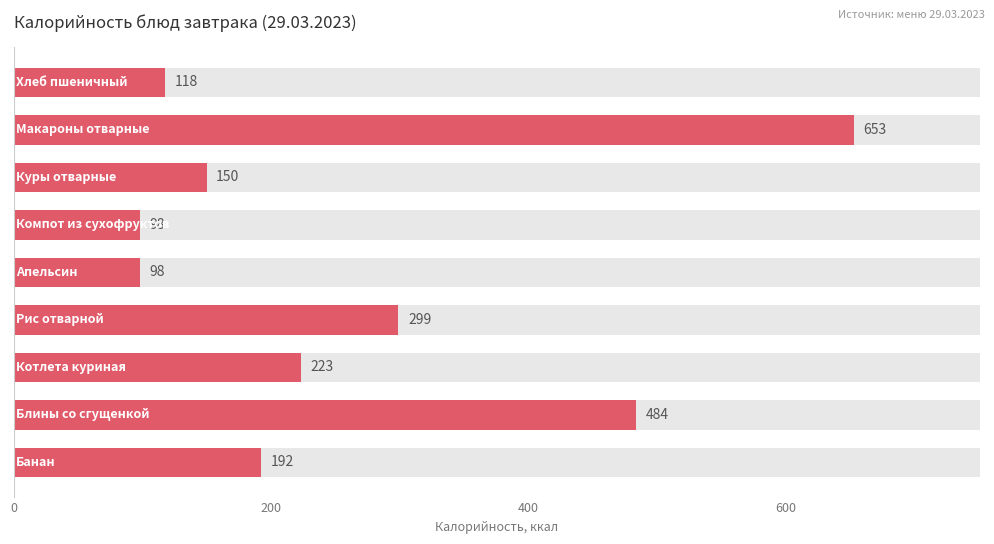

What is the average value?

257